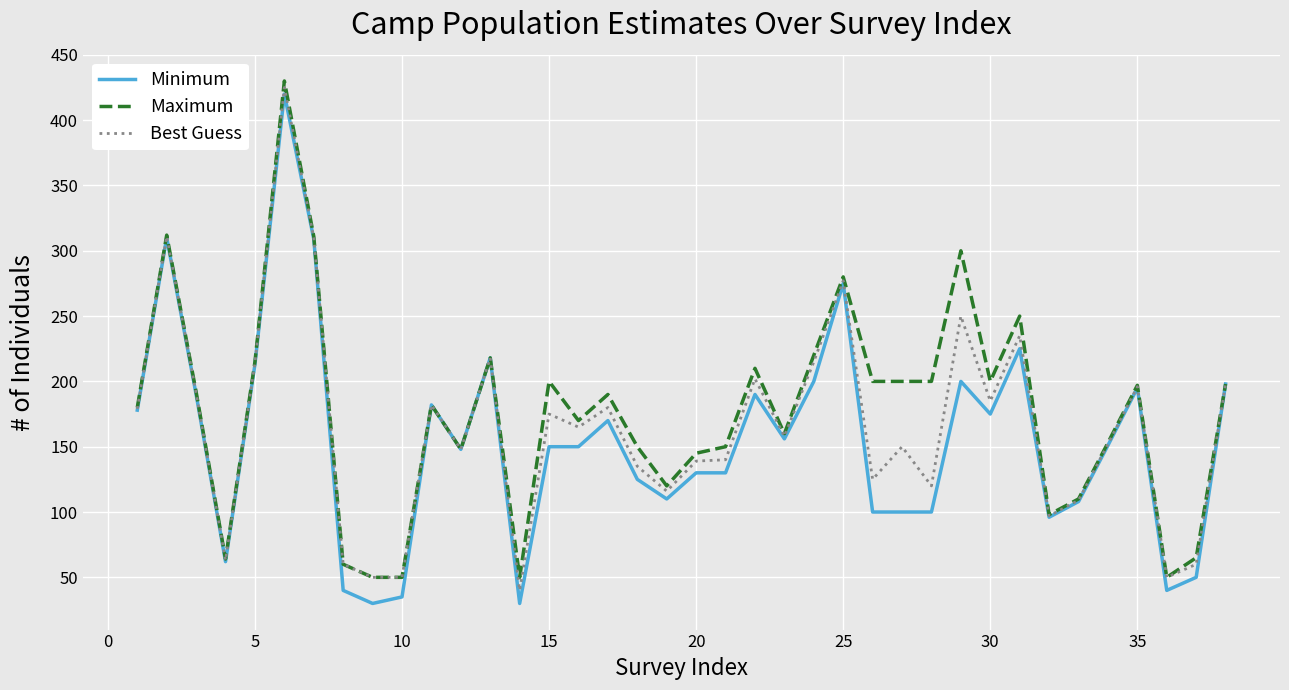

How many values in the Best Guess series are below 165?

19